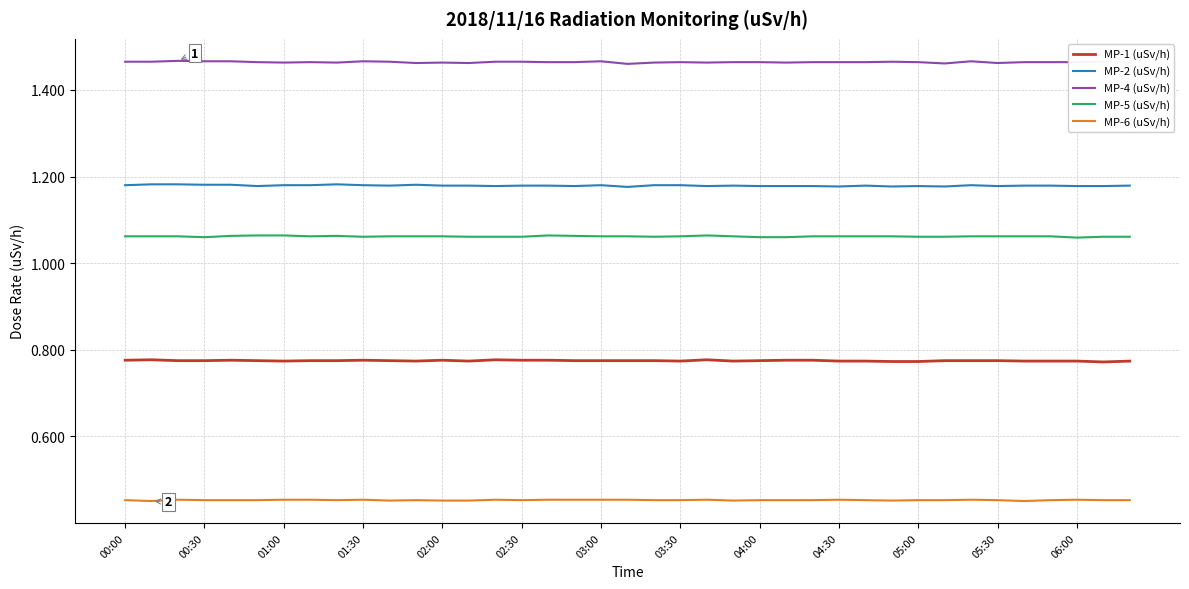

True or false: MP-1 (uSv/h) and MP-4 (uSv/h) intersect in this chart.

False